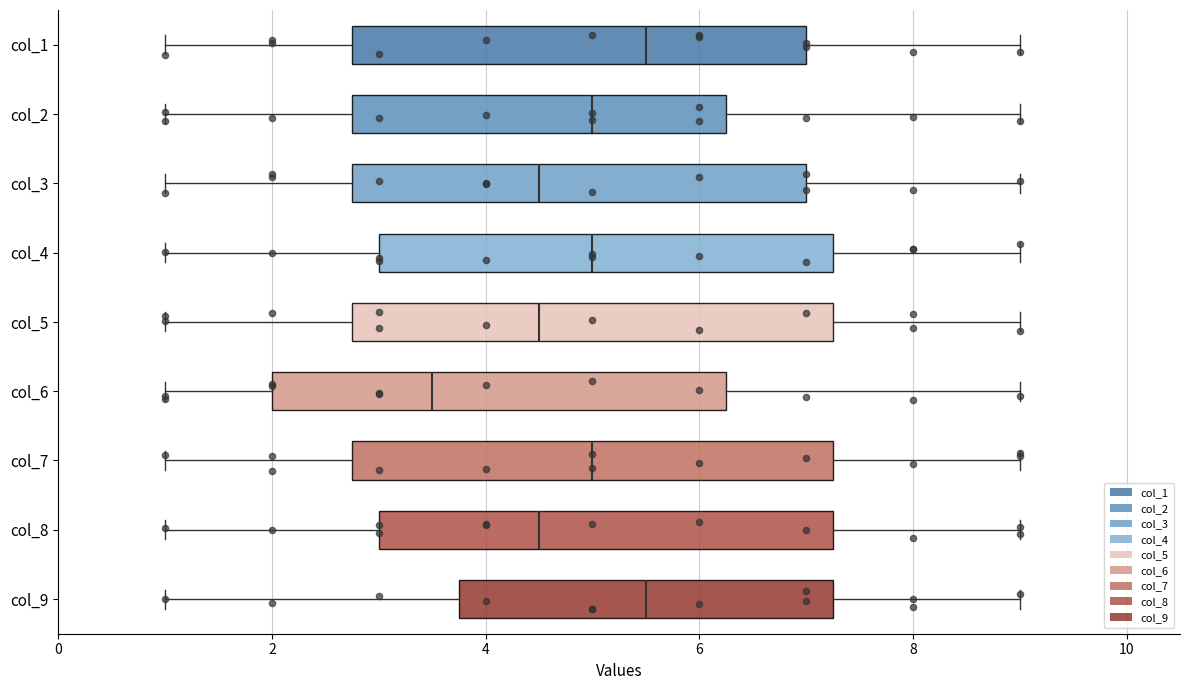

Where does the right whisker of the box for col_4 end on the x-axis? The values are not printed on the chart, so give them approximately, as read against the axis.

9.0